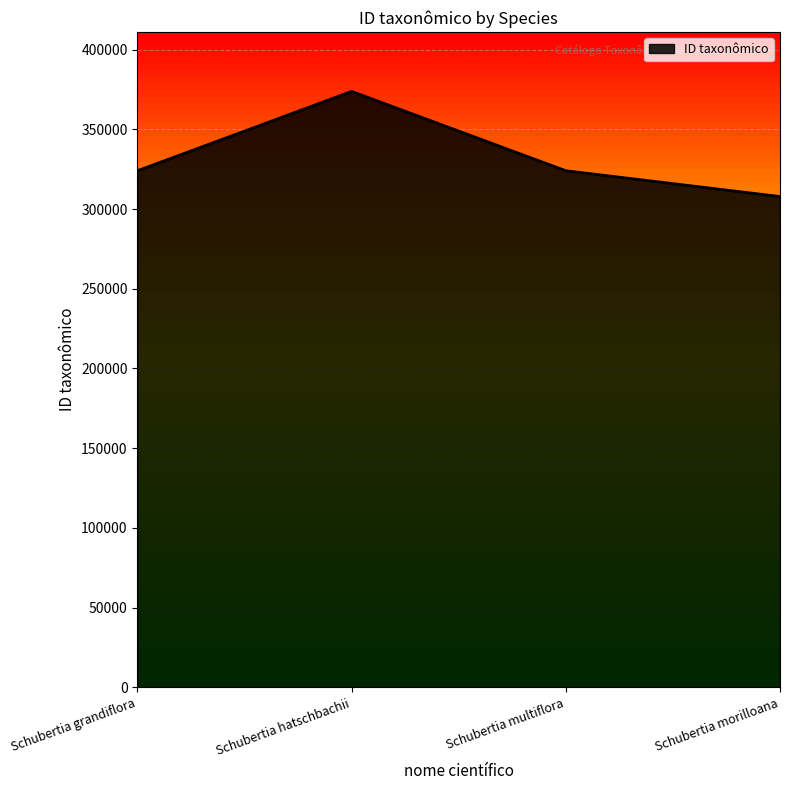

How many categories are shown in the chart?

4